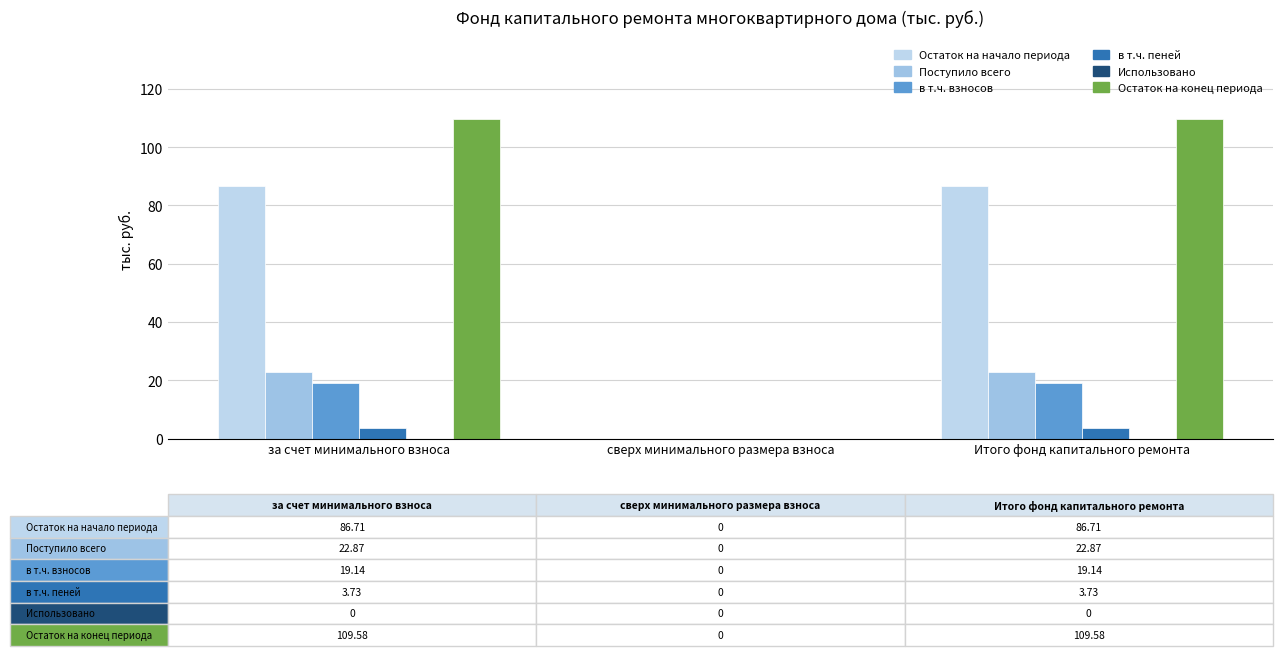

Reading left to right, list all the values displayed in this chart.

Остаток на начало периода: 86.7	0.0	86.7
Поступило всего: 22.9	0.0	22.9
в т.ч. взносов: 19.1	0.0	19.1
в т.ч. пеней: 3.7	0.0	3.7
Использовано: 0.0	0.0	0.0
Остаток на конец периода: 109.6	0.0	109.6